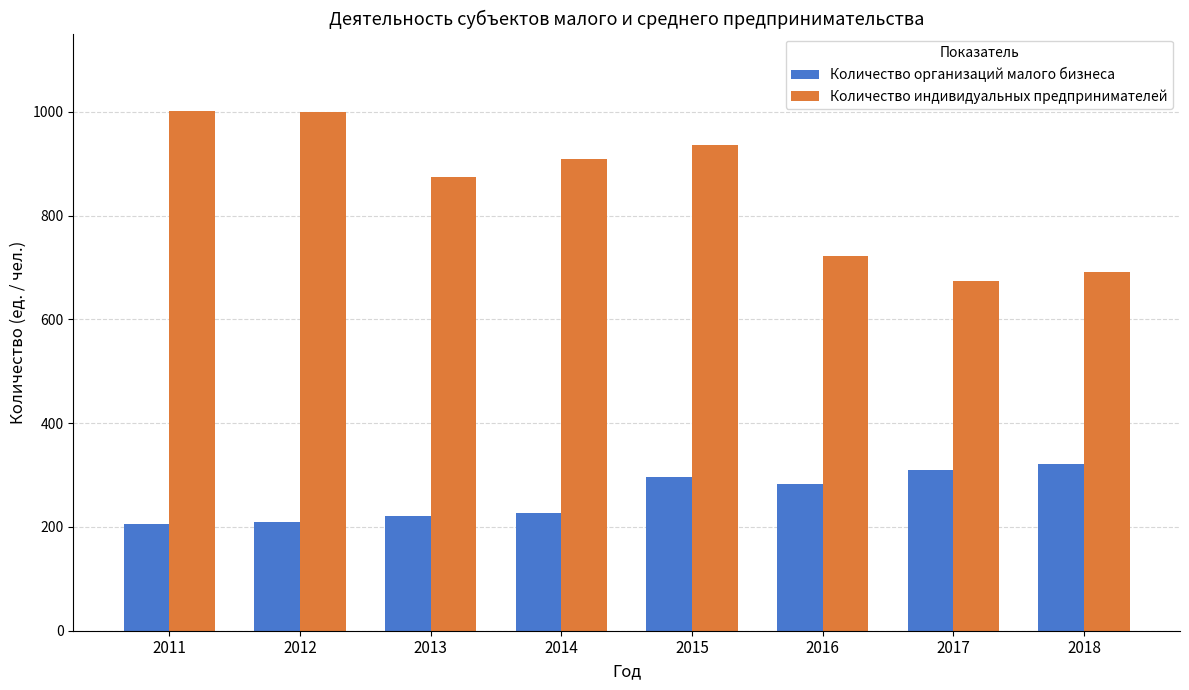

List the series in order of their overall mean, lowest first.

Количество организаций малого бизнеса, Количество индивидуальных предпринимателей